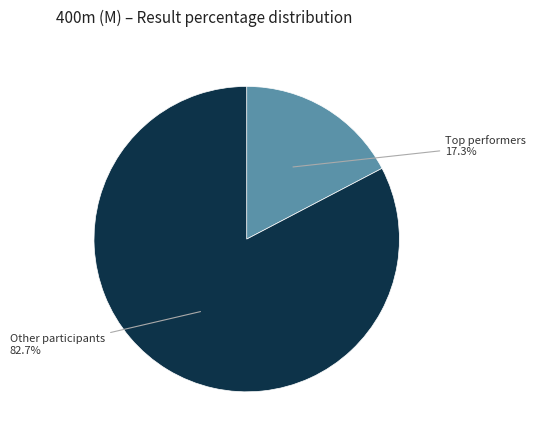

Is there any slice that represents more than half of the pie?

Yes